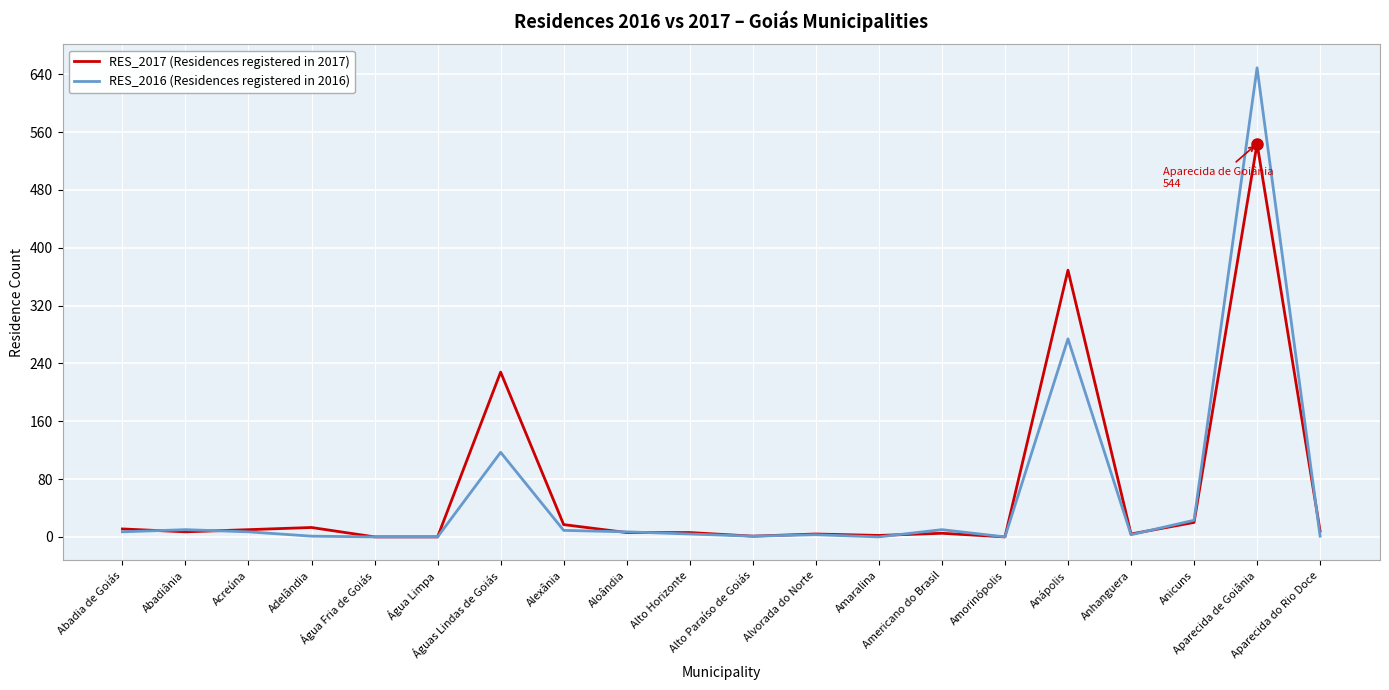

At how many categories does at least one series exceed 57?

3